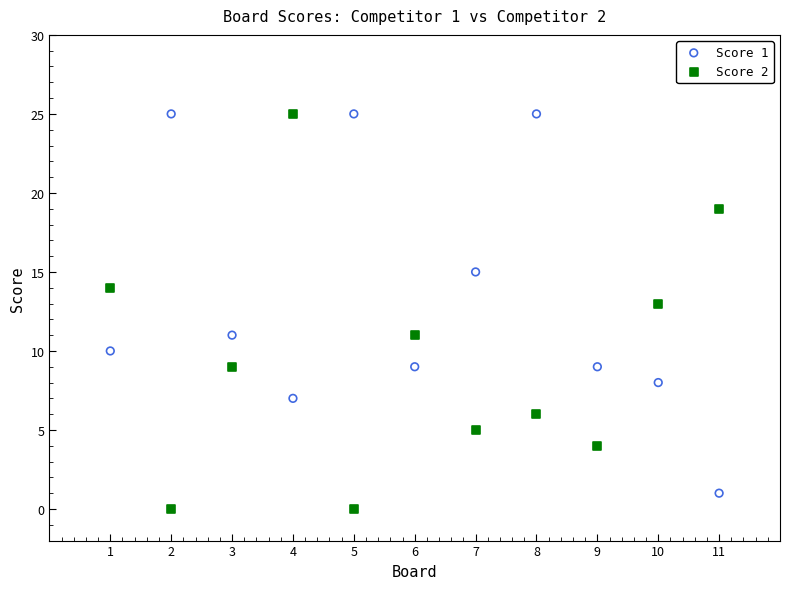

What is the X range (max minus min) for the scatter plot?

10